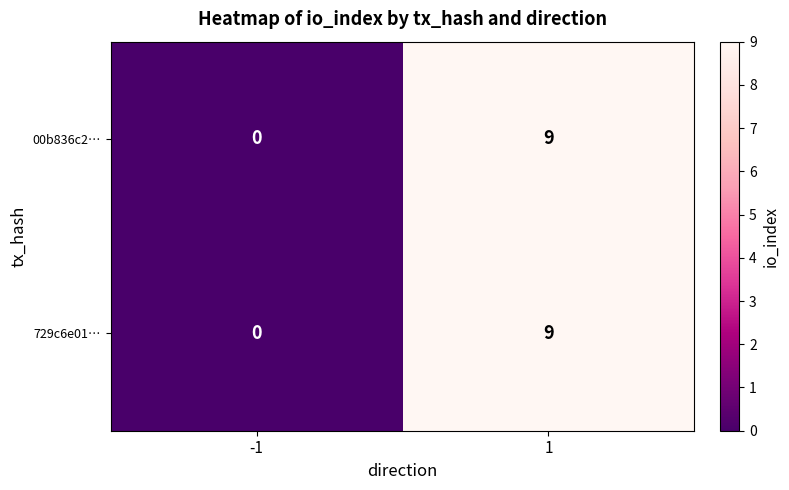

True or false: 729c6e01… has a value of -3 at -1.

False